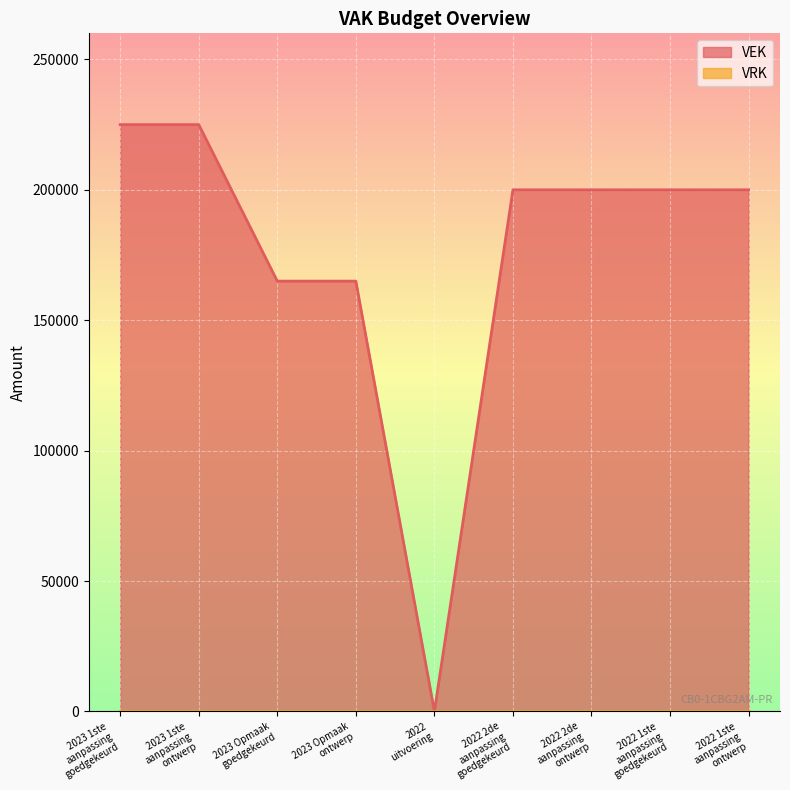

What is the label of the 1st point from the left?

2023 1ste
aanpassing
goedgekeurd